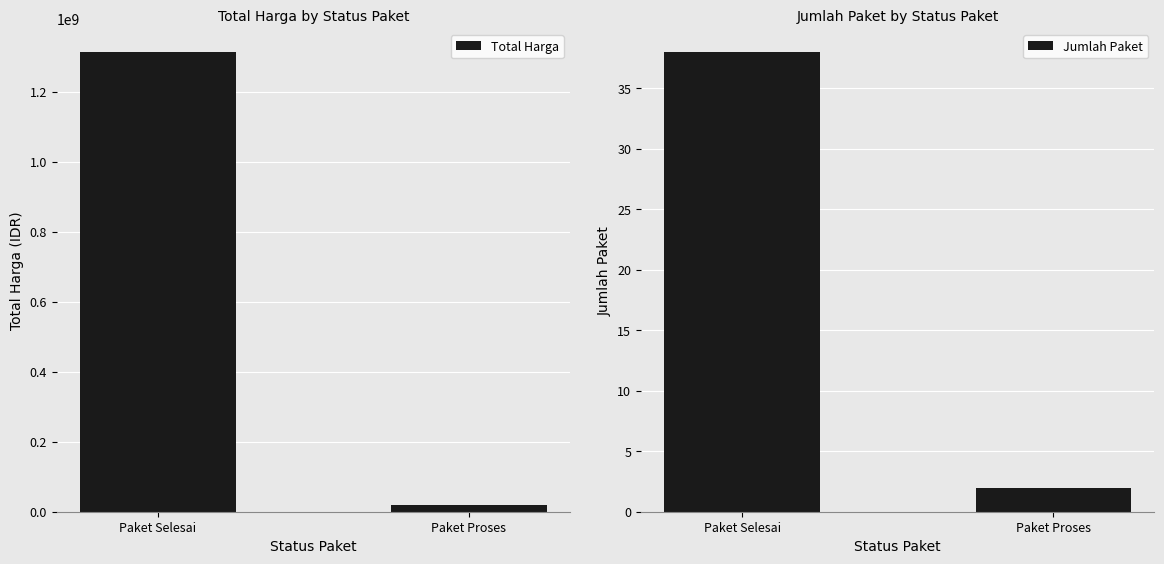

At Paket Selesai, list the series in order from smallest to largest.

Jumlah Paket, Total Harga